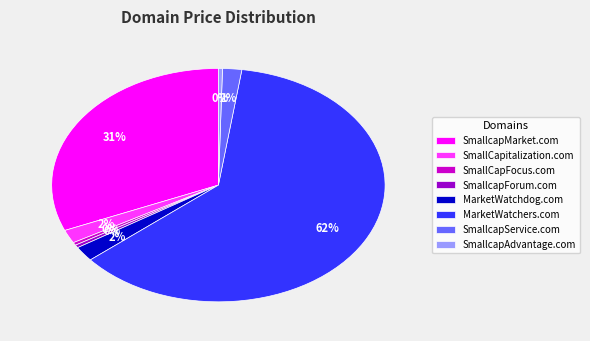

Is it true that SmallcapMarket.com is 43% of the pie?

False